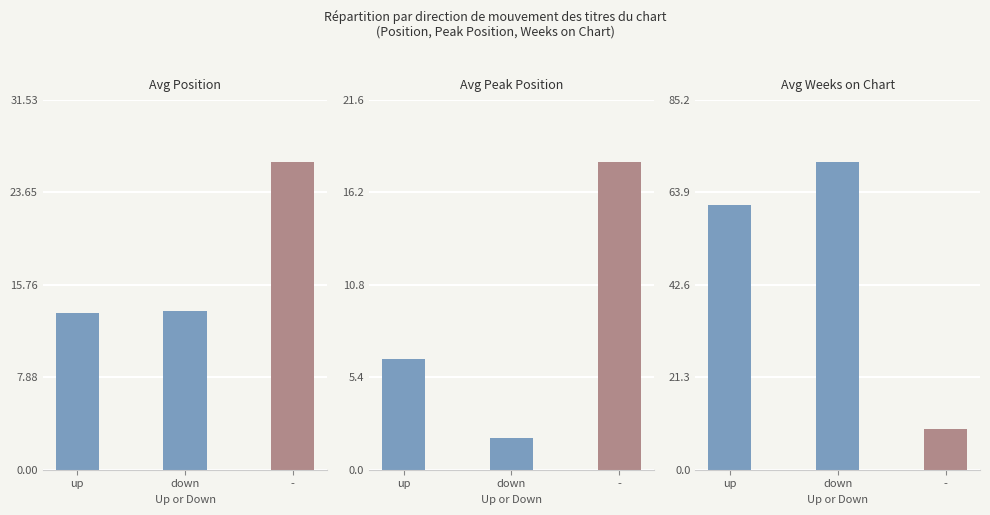

Reading left to right, extract all data points from this chart.

Avg Position: 13.4	13.6	26.3
Avg Peak Position: 6.5	1.9	18.0
Avg Weeks on Chart: 61.1	71.0	9.3